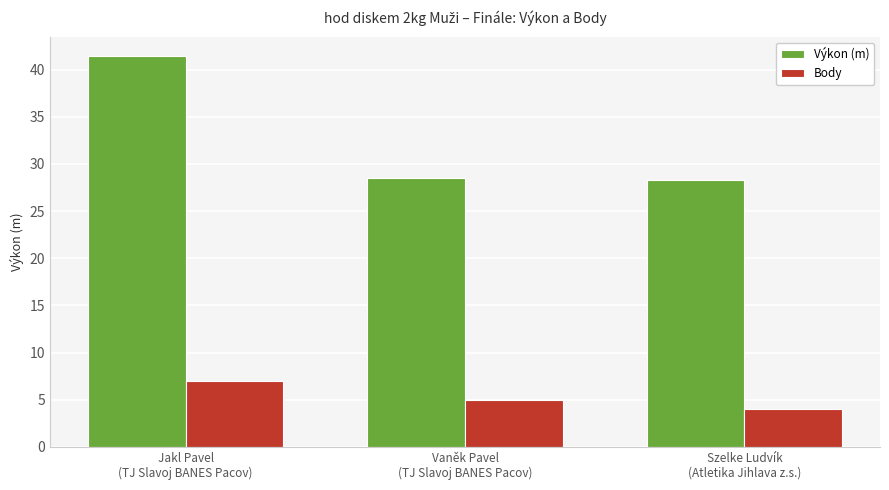

The value of Body at Vaněk Pavel
(TJ Slavoj BANES Pacov) is 5.0. True or false?

True